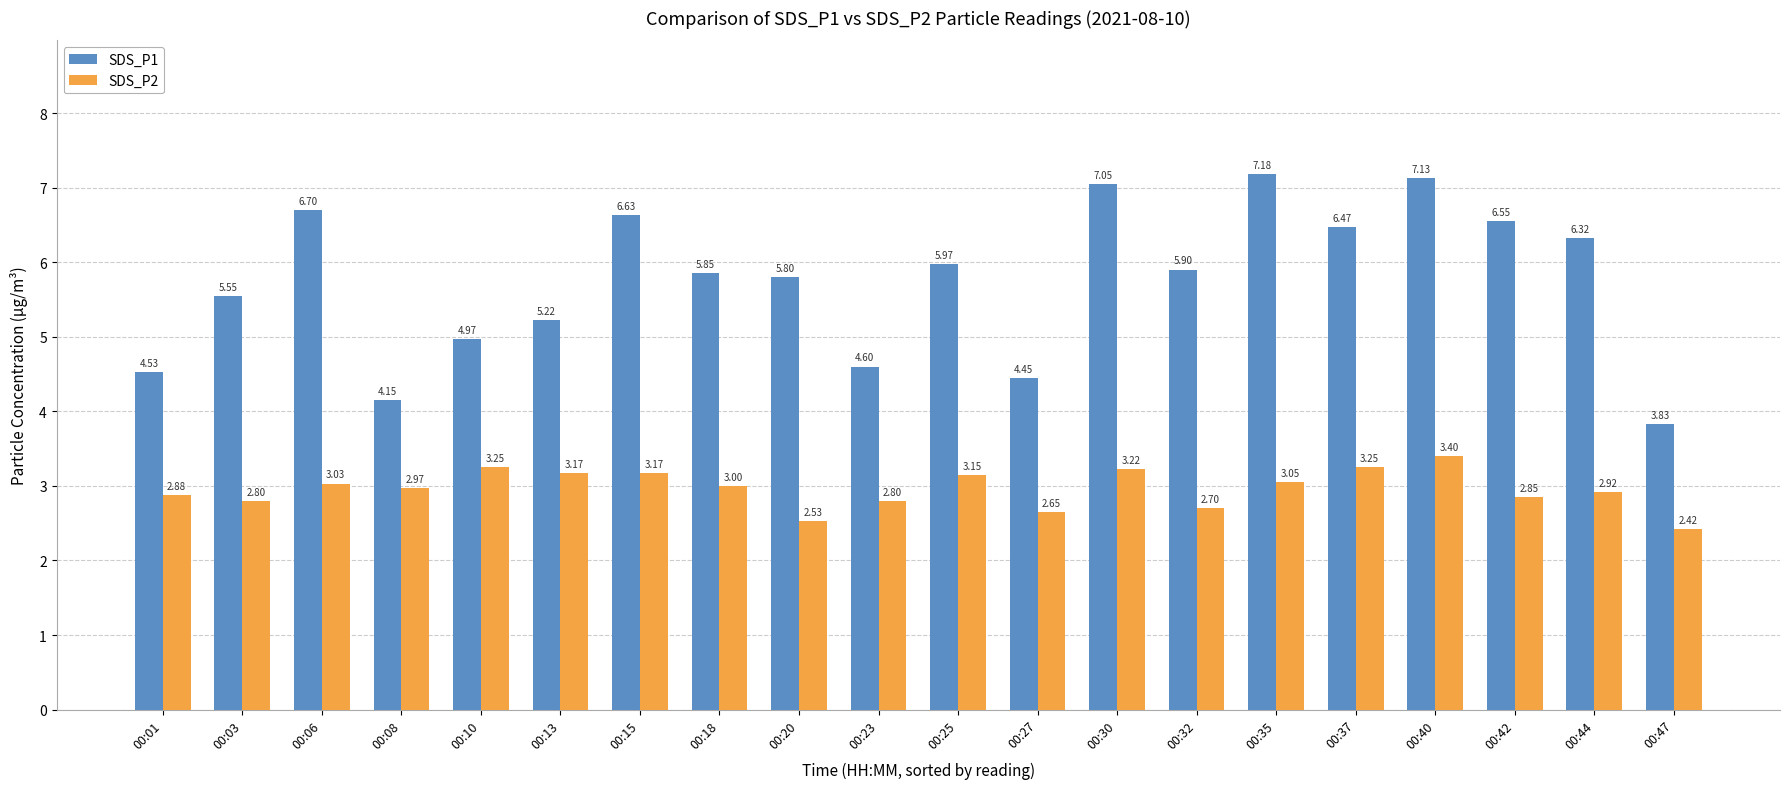

Between 00:10 and 00:18, which series saw the biggest shift?

SDS_P1